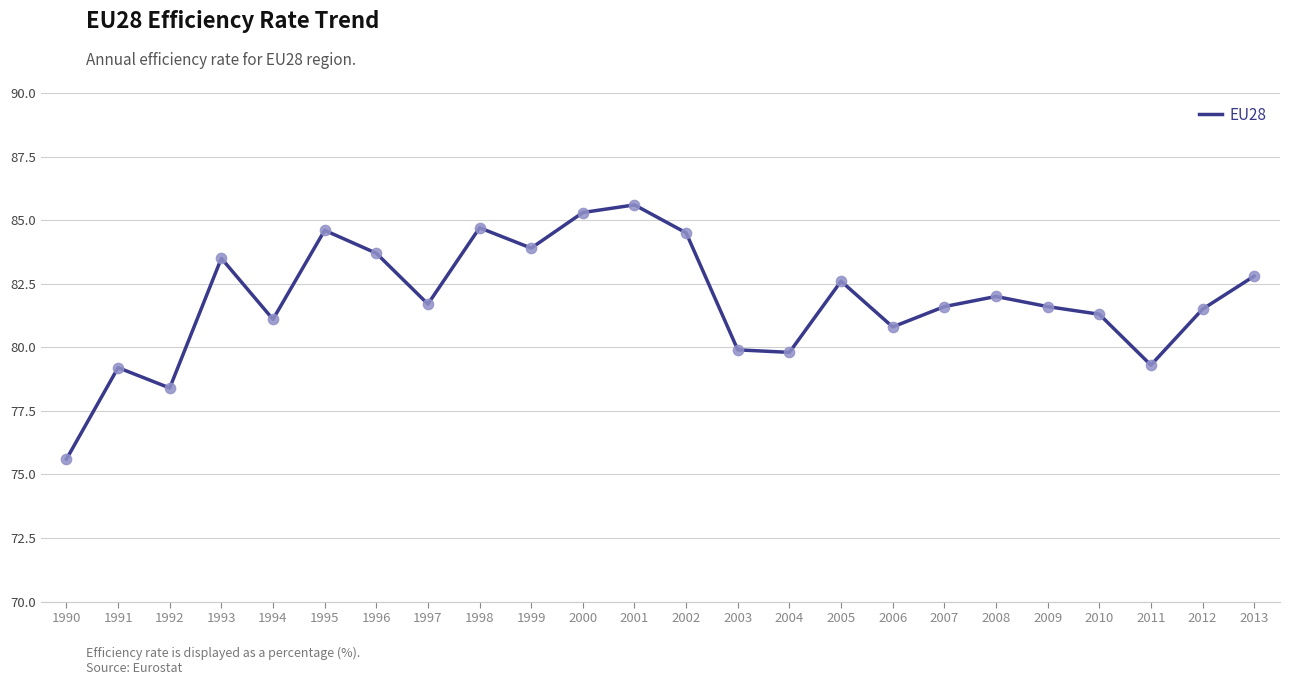

What is the change in value from 1991 to 2011?

+0.1